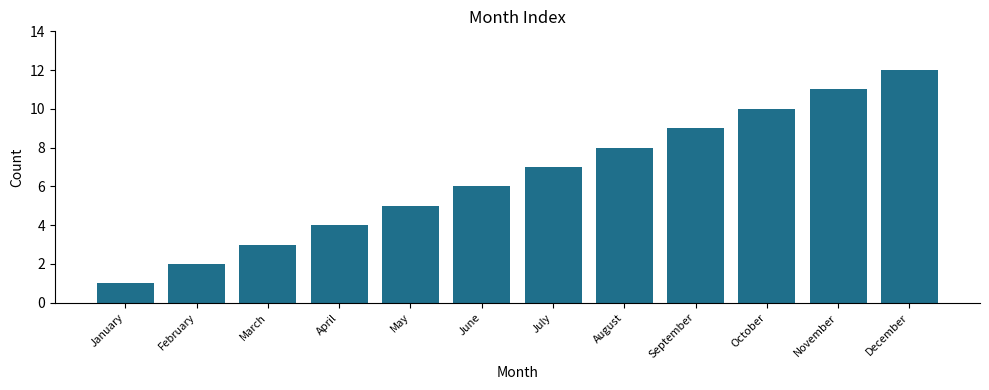

What value does the data have at May?

5